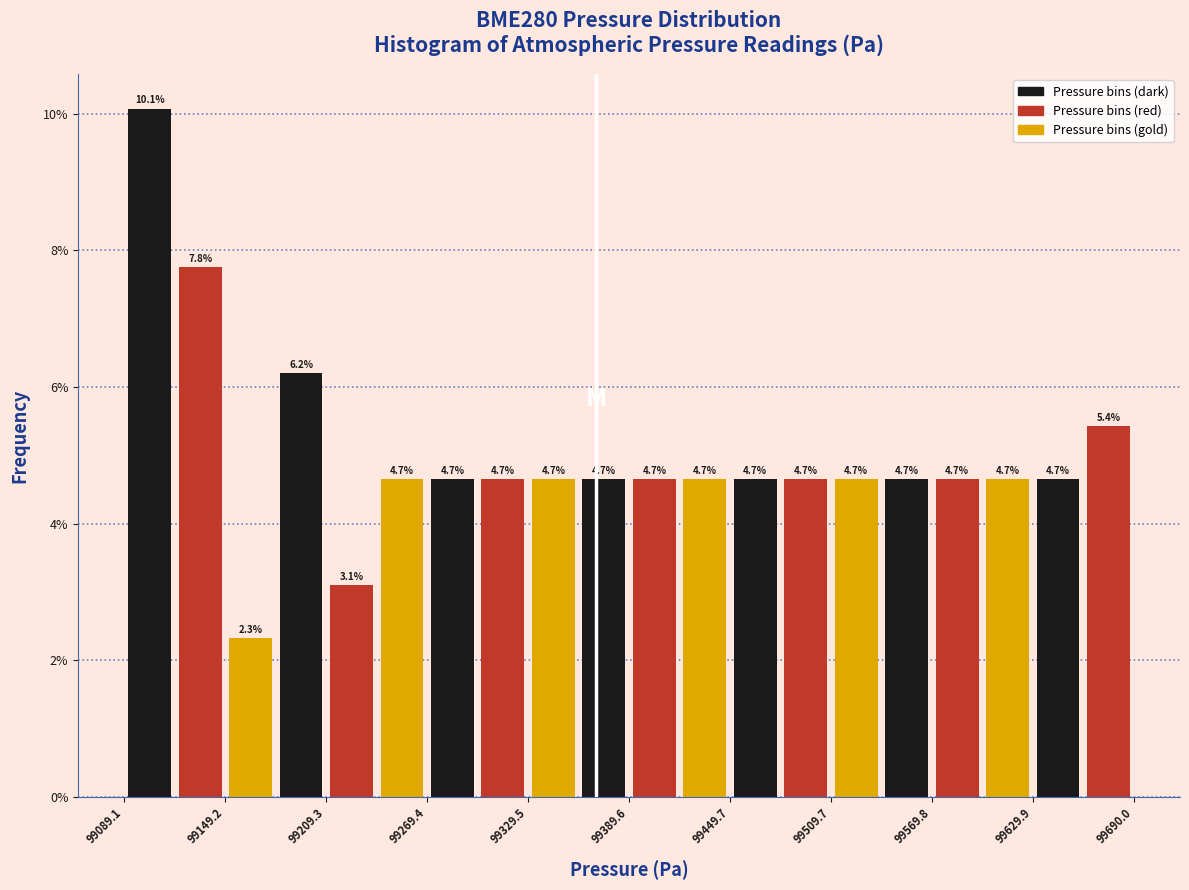

Read against the x-axis, roughly where is the centre of the tallest bar?

99100